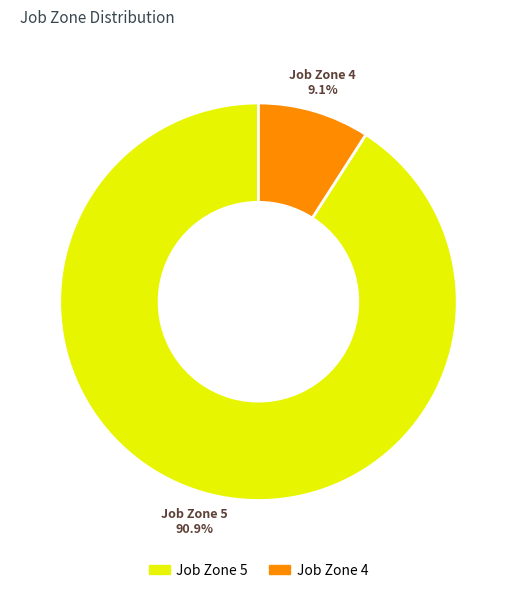

Does any single category account for the majority?

Yes